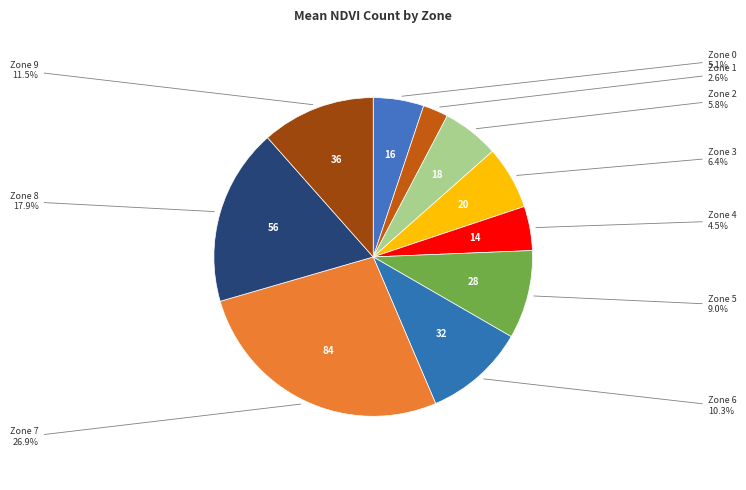

How many slices are in this pie chart?

10